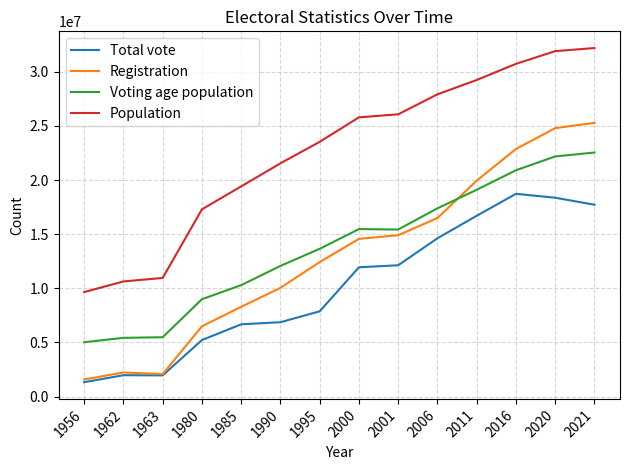

Which series has the largest total across all categories?

Population